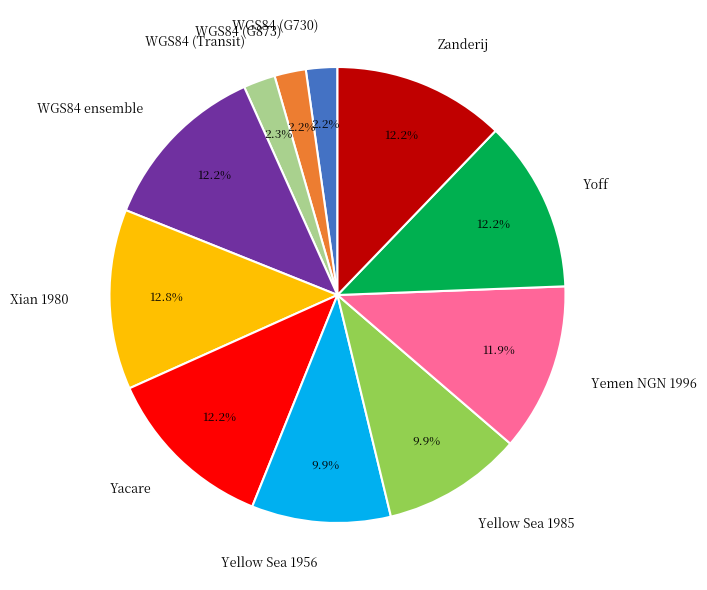

Count the number of slices in the pie.

11